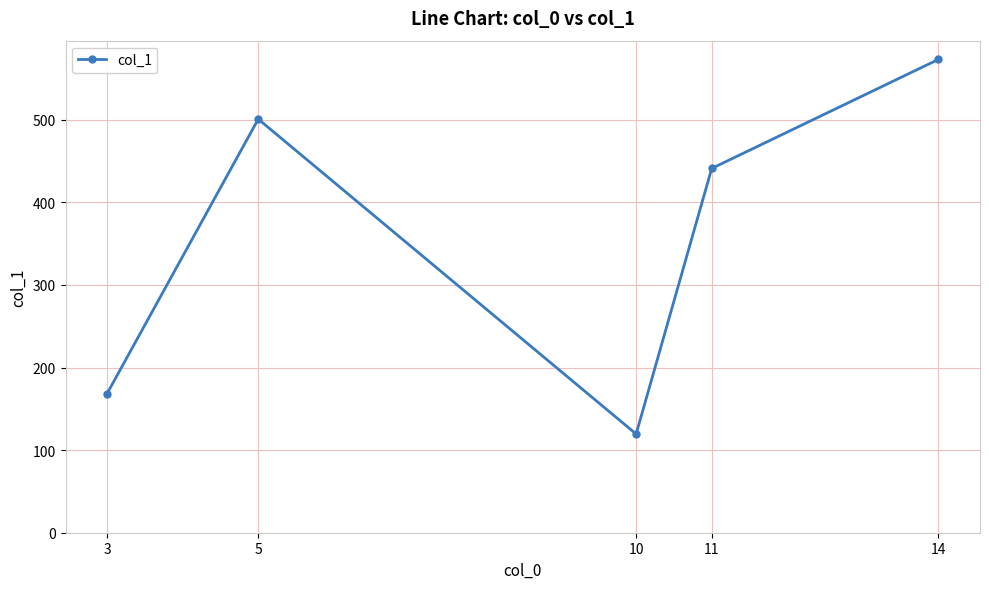

What is the minimum value shown in the chart?

119.5